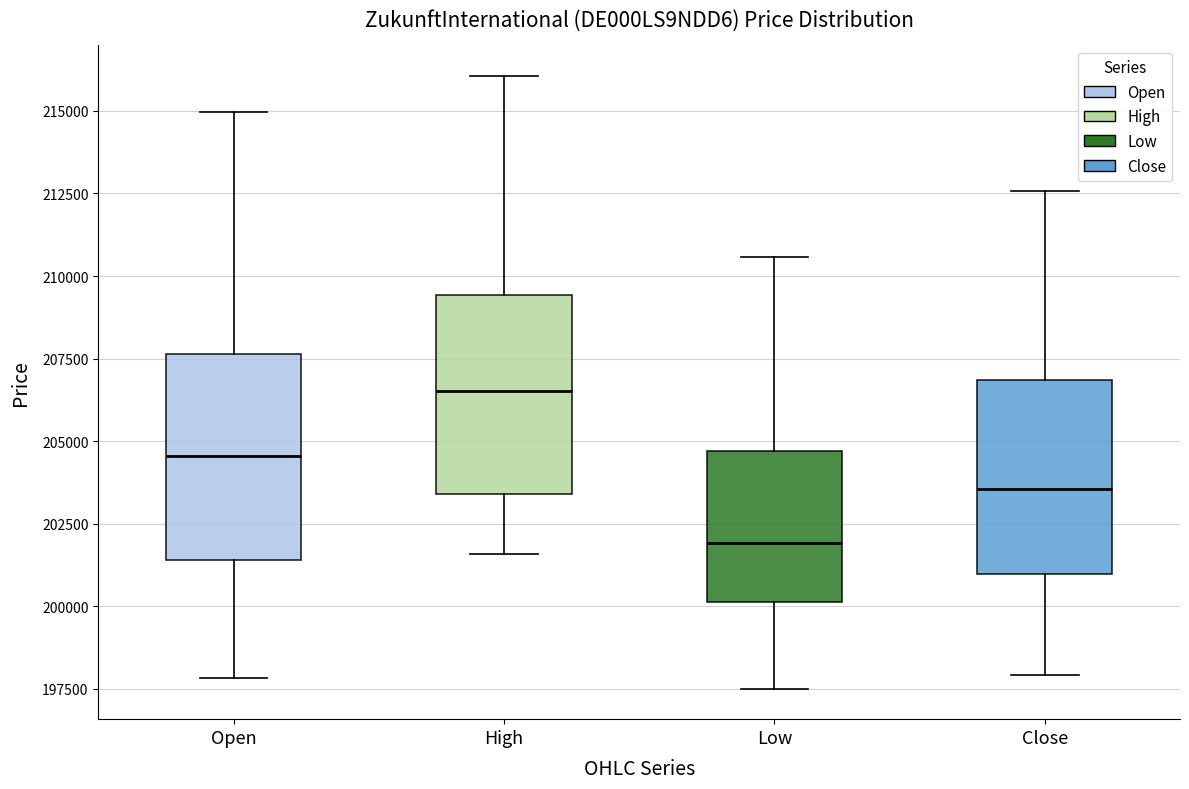

Where is the lower edge of the box for Open on the y-axis? The values are not printed on the chart, so give them approximately, as read against the axis.

201500